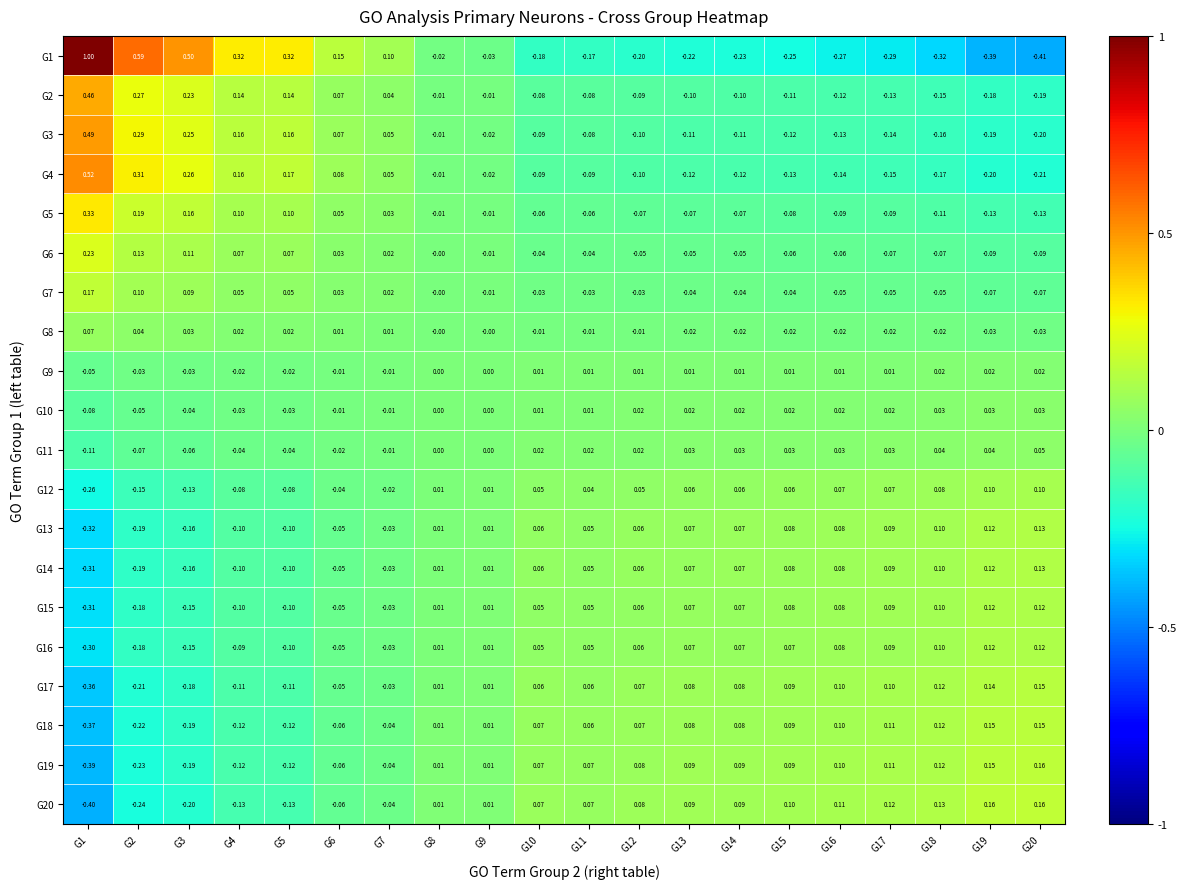

List the series in order of their peak value, highest first.

G1, G4, G3, G2, G5, G6, G7, G20, G19, G18, G17, G13, G14, G15, G16, G12, G8, G11, G10, G9